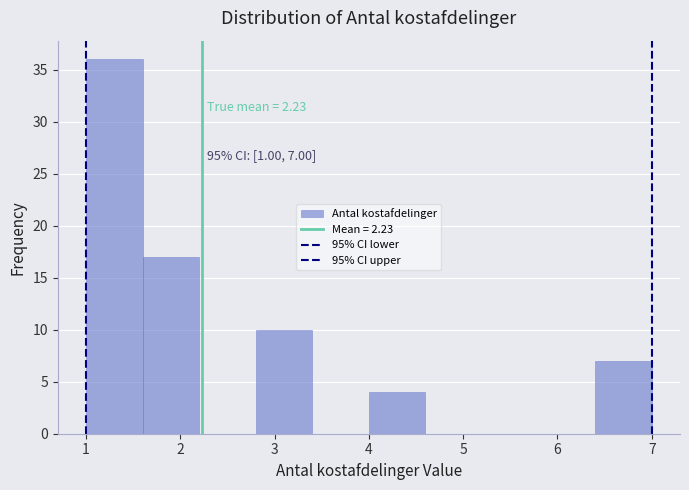

Which range on the x-axis has the tallest bar?

1.0 to 1.6